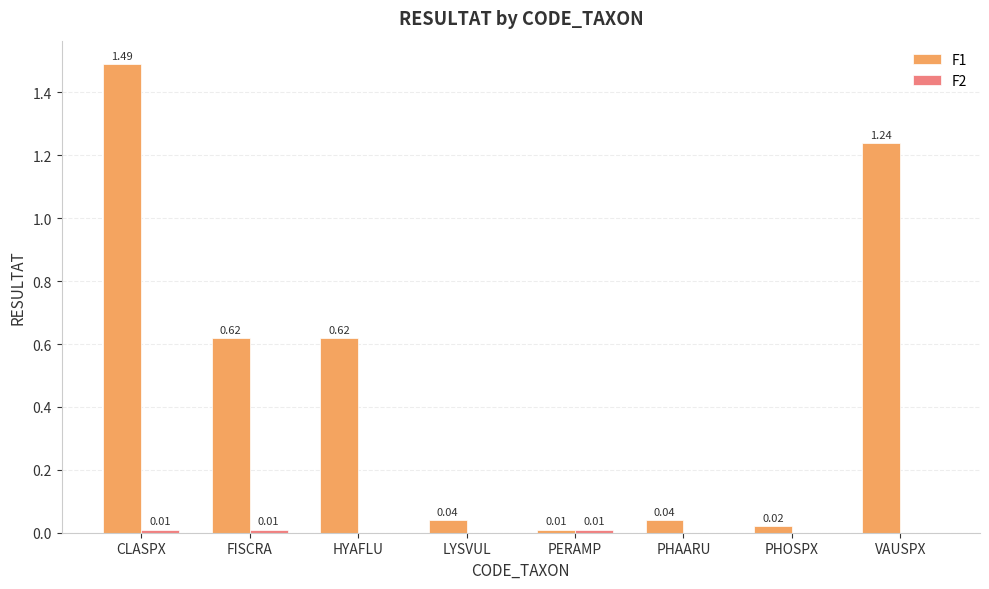

At which category is the sum across all series the highest?

CLASPX